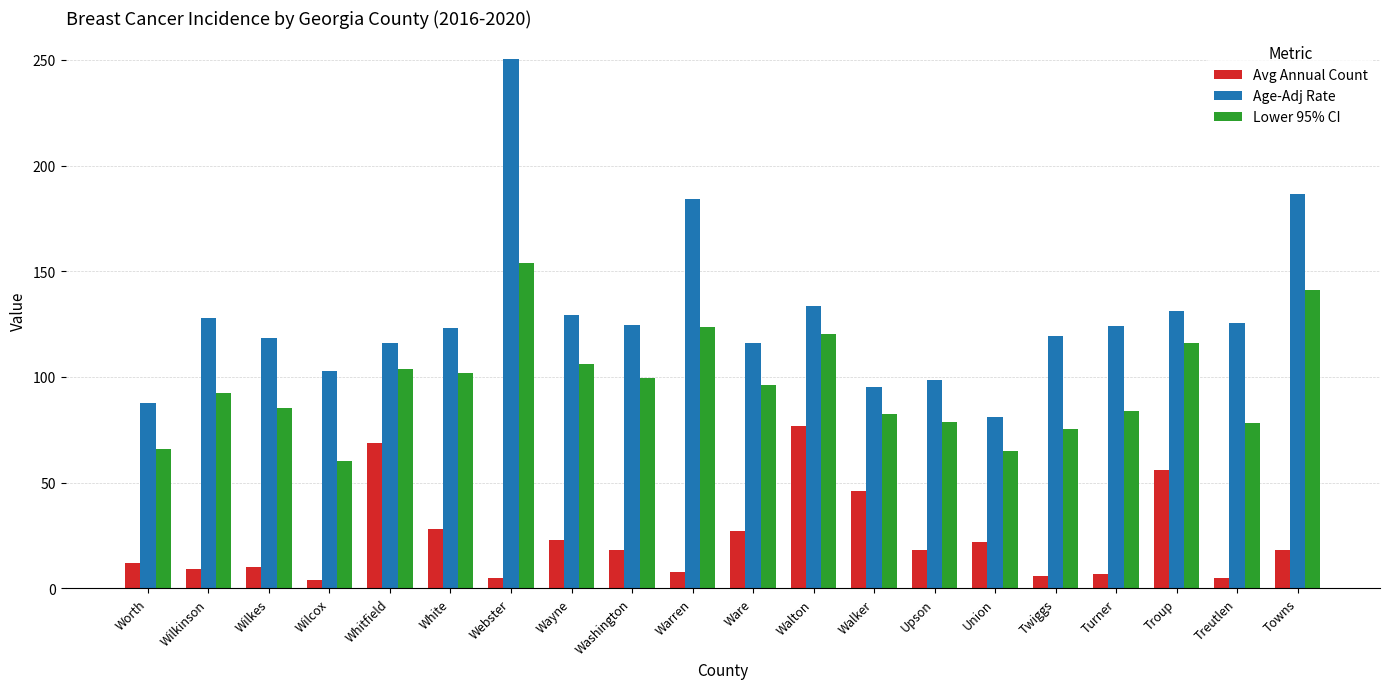

What is the spread (max minus min) of values at Upson?

80.7